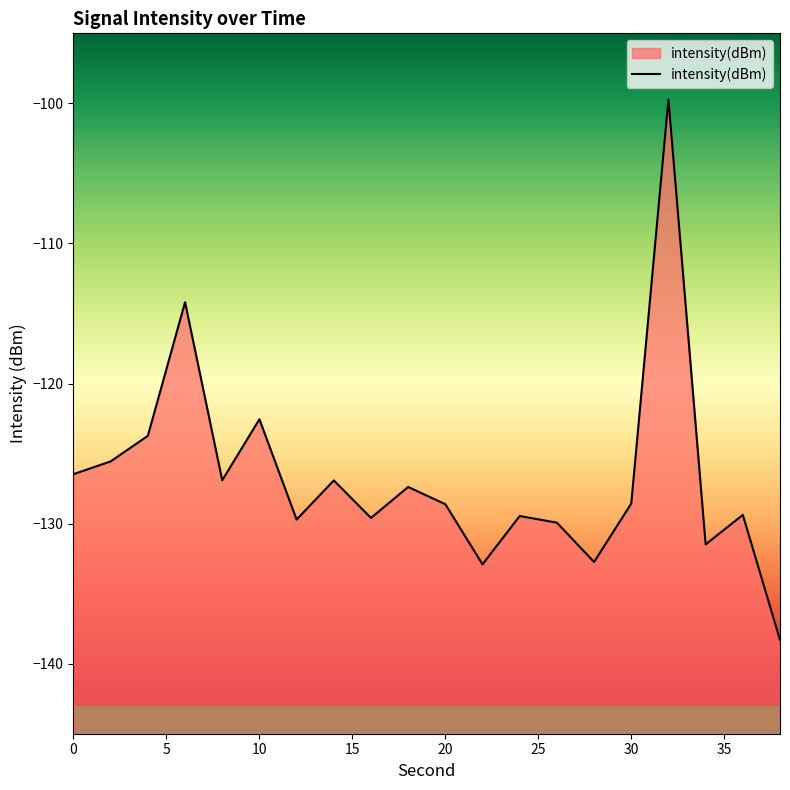

How many values are below -128?

11